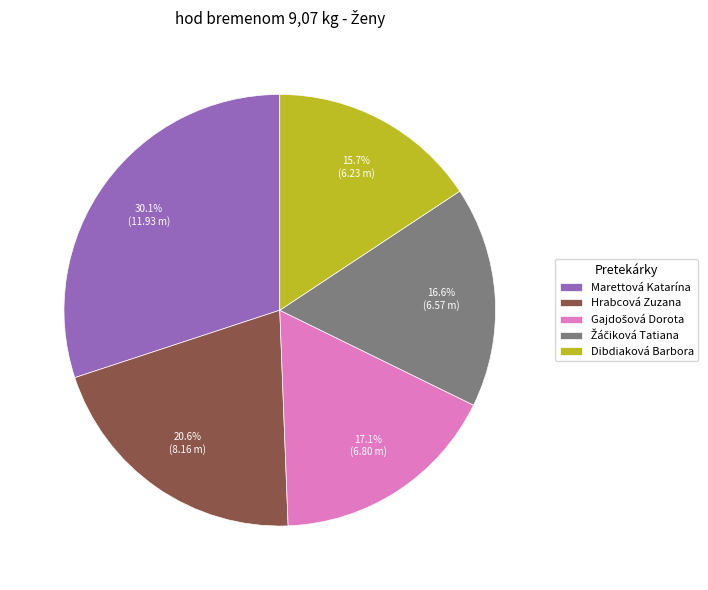

What is the ratio of the value at Hrabcová Zuzana to the value at Marettová Katarína?

0.7